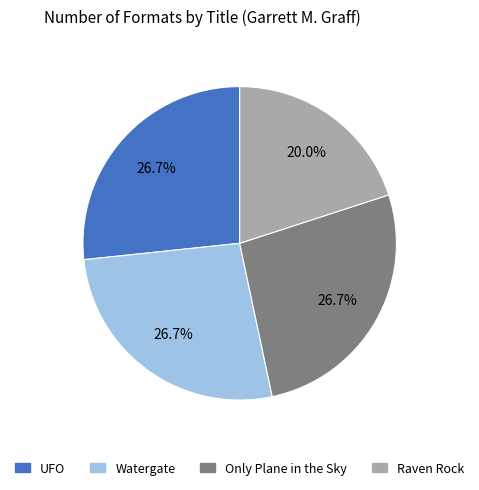

Is UFO the majority of the pie?

No